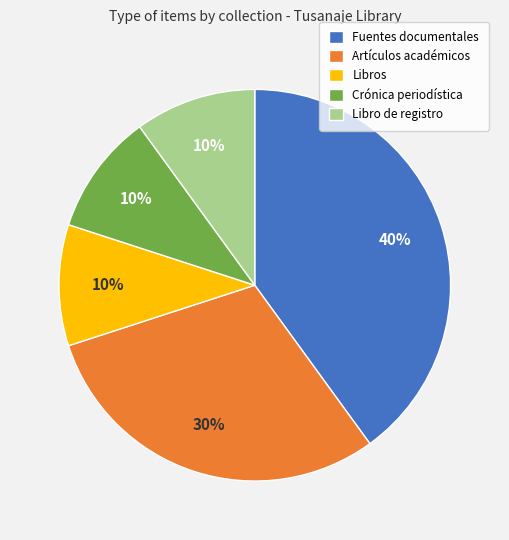

To the nearest percent, what is the combined percentage of Fuentes documentales and Libros?

50%